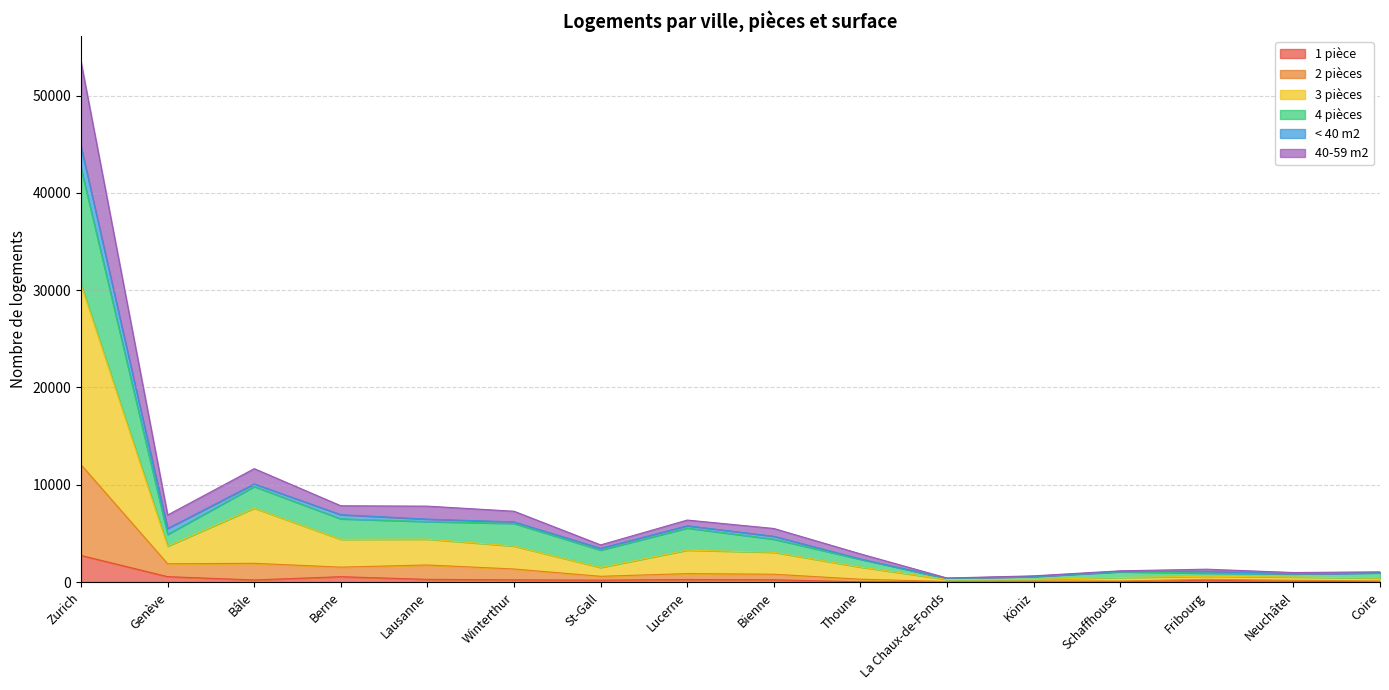

What is the average value of the 2 pièces series?

1495